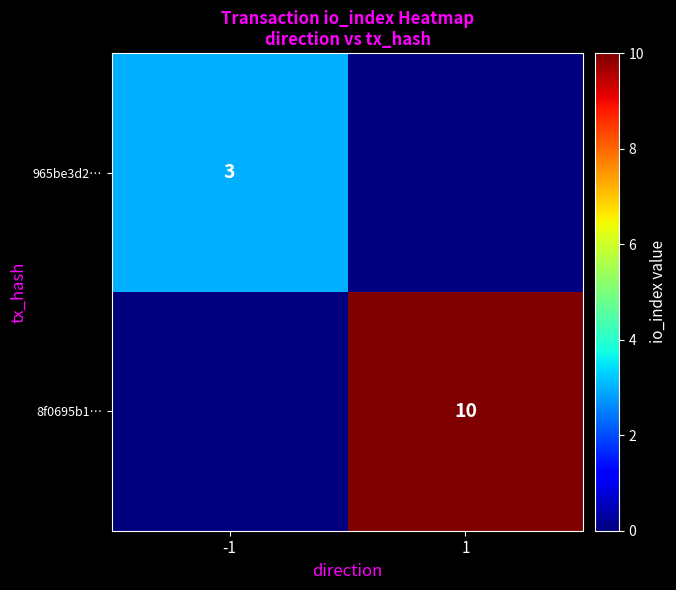

The 965be3d2… series shows 3 at -1. True or false?

True